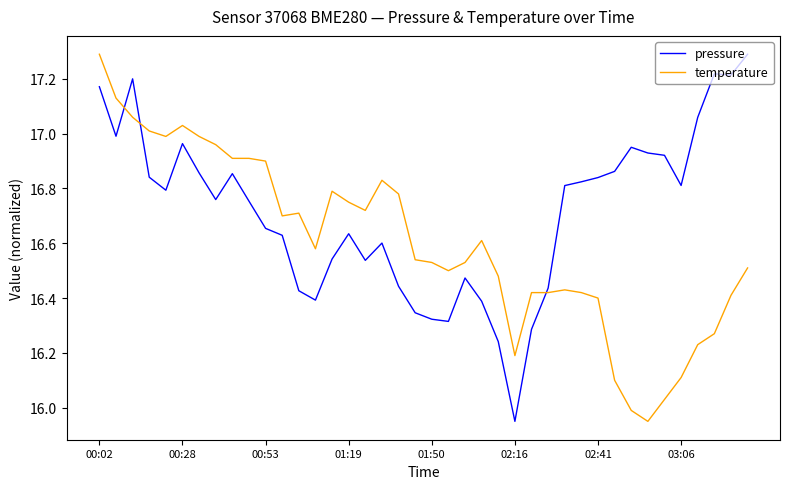

True or false: temperature and pressure intersect in this chart.

True